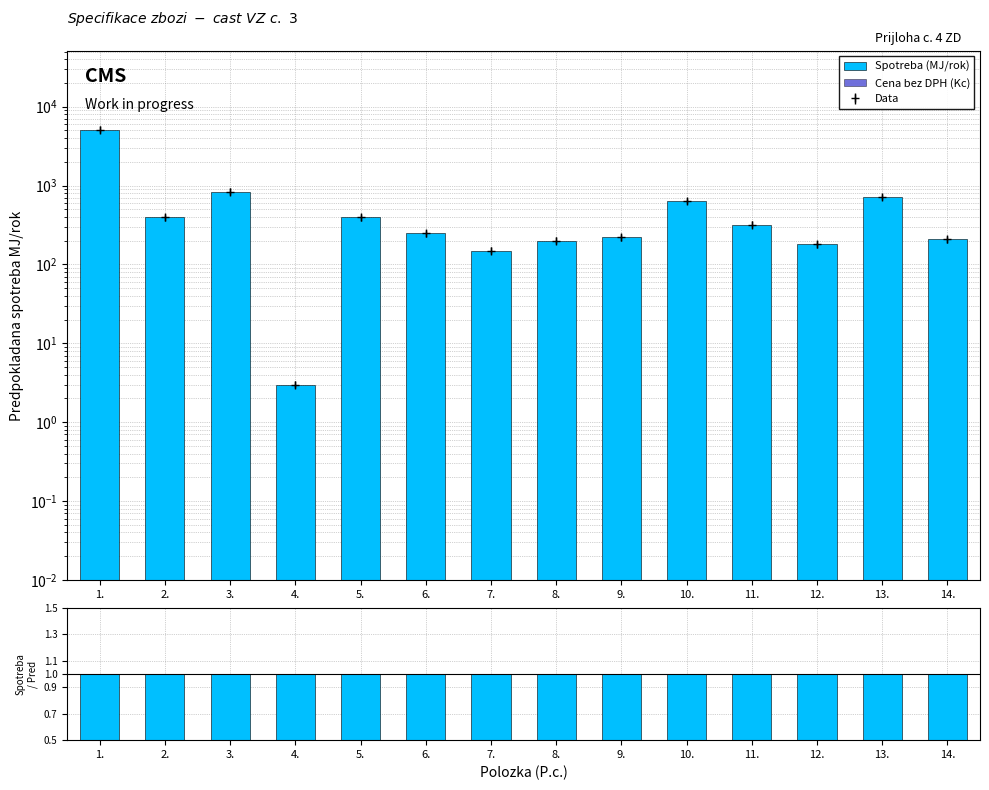

What position from the right is 11.?

4